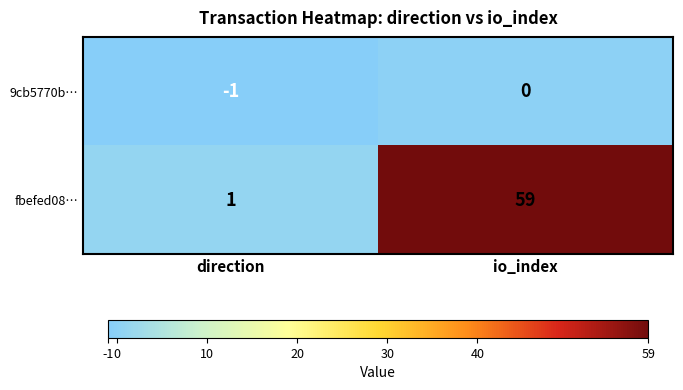

Where is 9cb5770b… nearest to the value 0?

io_index